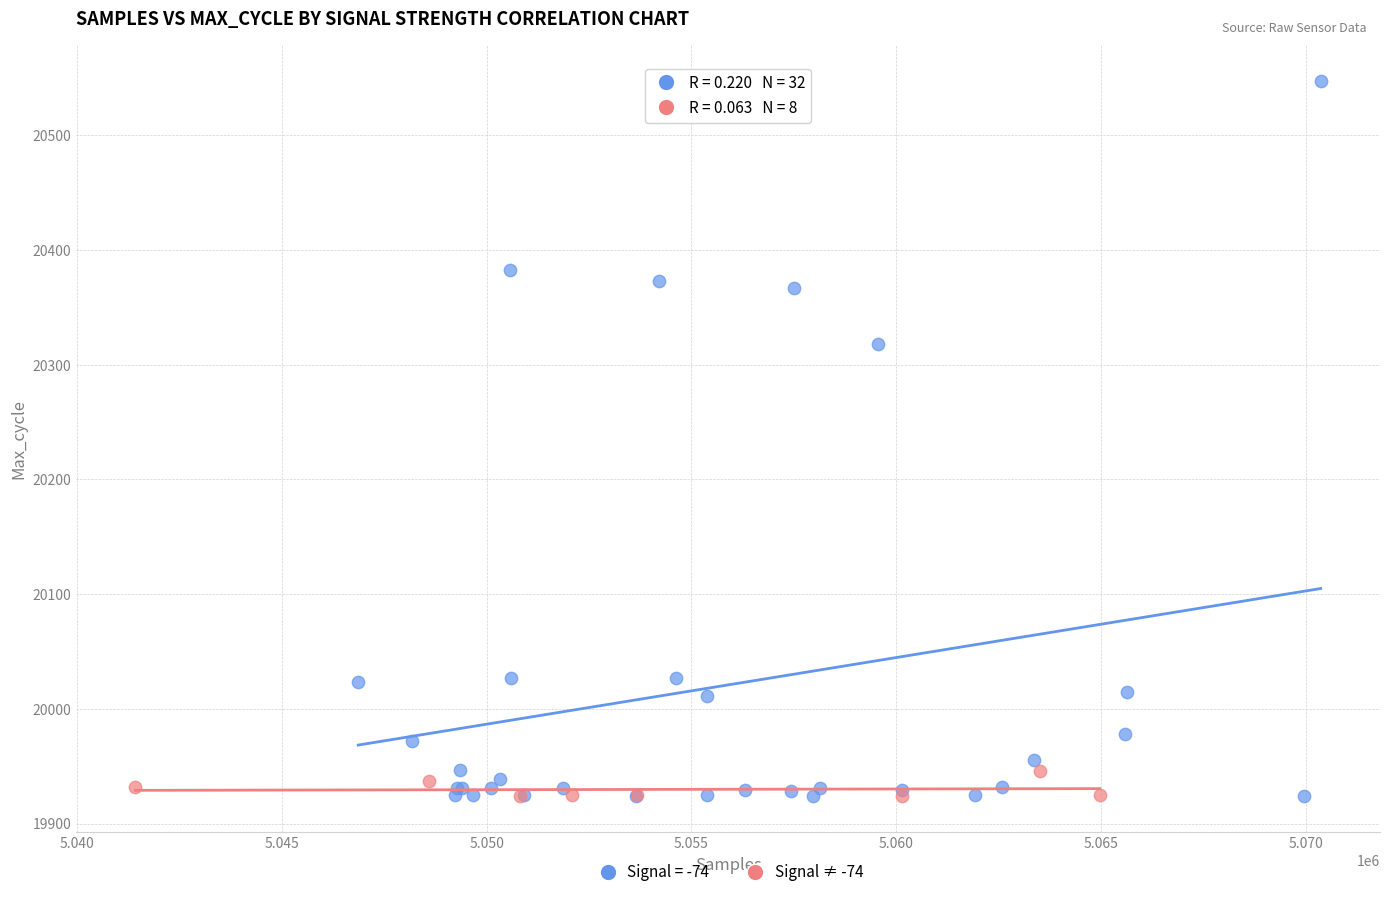

Which series has the largest Y range (max minus min)?

Signal = -74